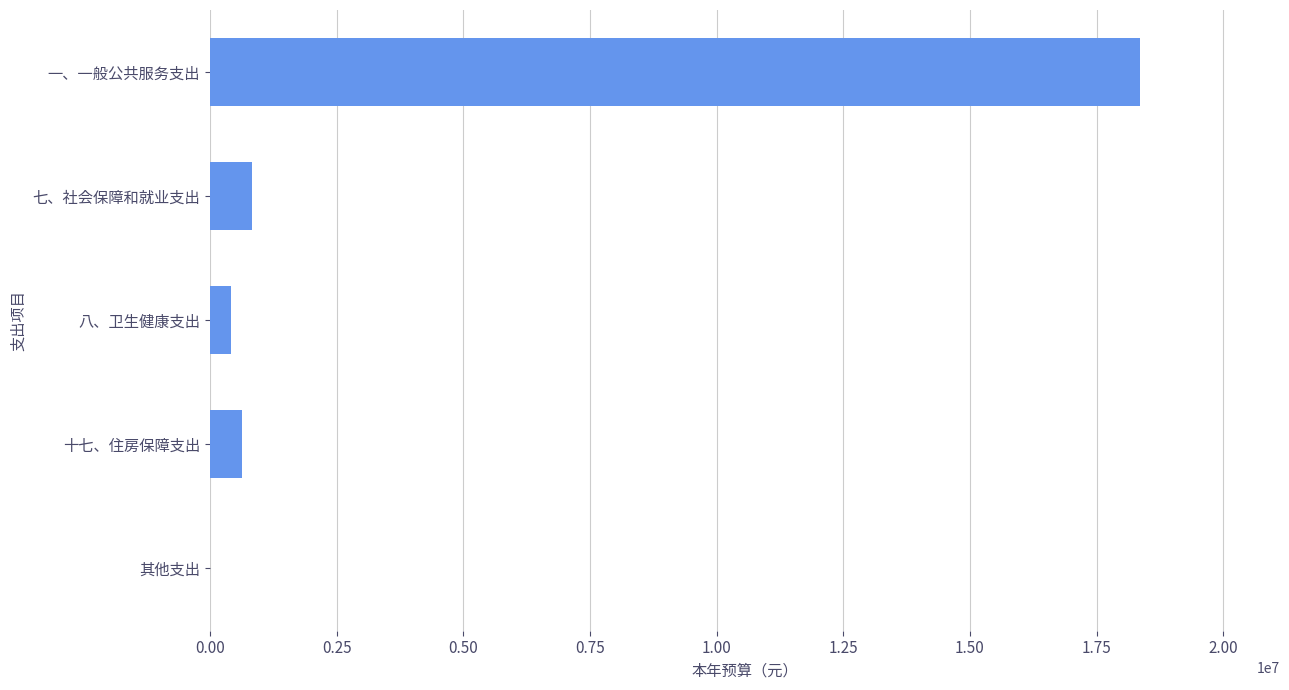

Approximately how many times larger is the value at 一、一般公共服务支出 compared to 七、社会保障和就业支出?

22.0